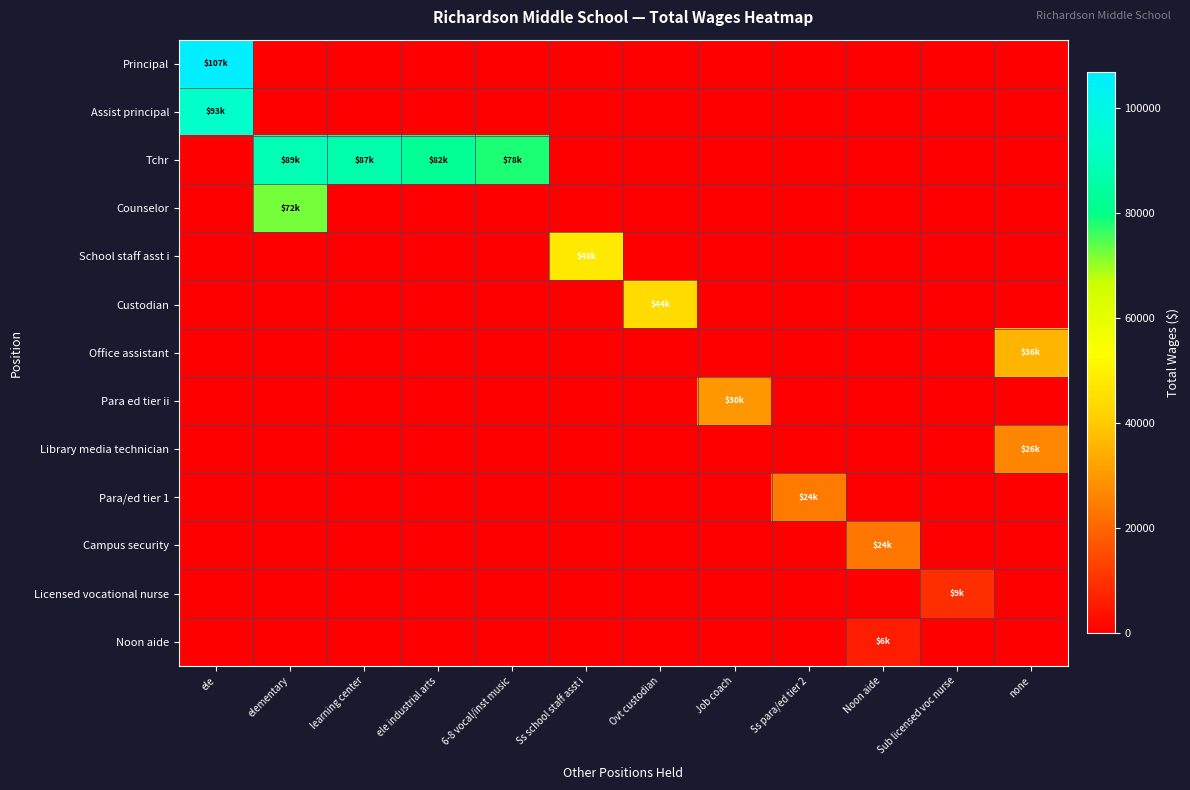

At which category is the sum across all series the highest?

ele